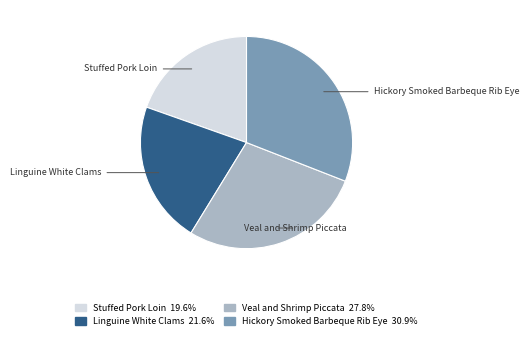

Which has a higher value, Stuffed Pork Loin or Veal and Shrimp Piccata?

Veal and Shrimp Piccata